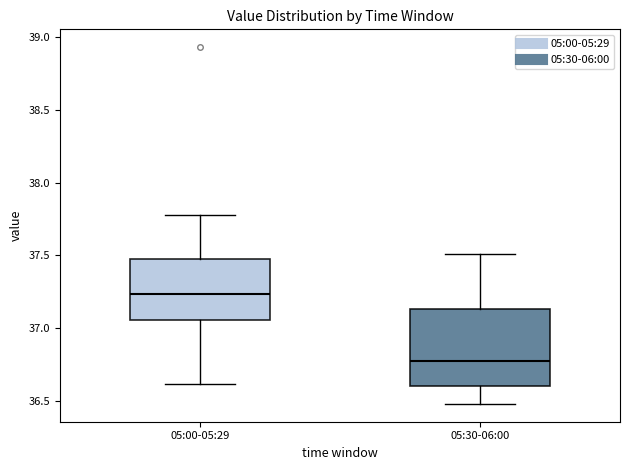

Reading left to right, read every box against the y-axis: the position of its median line, the range the box covers, and the ends of its whiskers. The values are not printed on the chart, so give them approximately, as read against the axis.

05:00-05:29: median 37.25, box 37.05 to 37.50, whiskers 36.60 to 37.80
05:30-06:00: median 36.80, box 36.60 to 37.15, whiskers 36.50 to 37.50